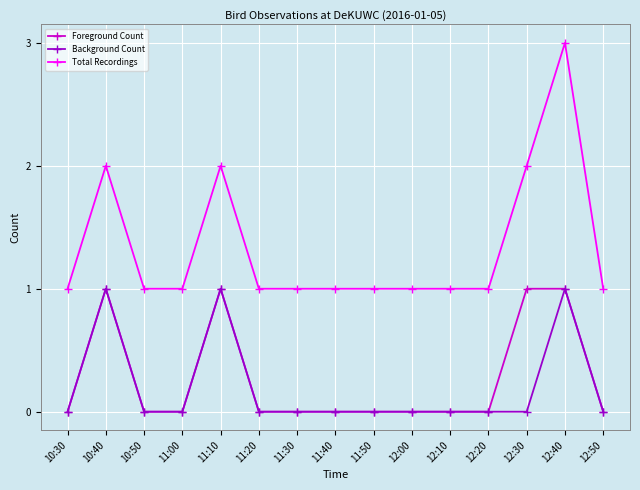

At which category is the sum across all series the highest?

12:40